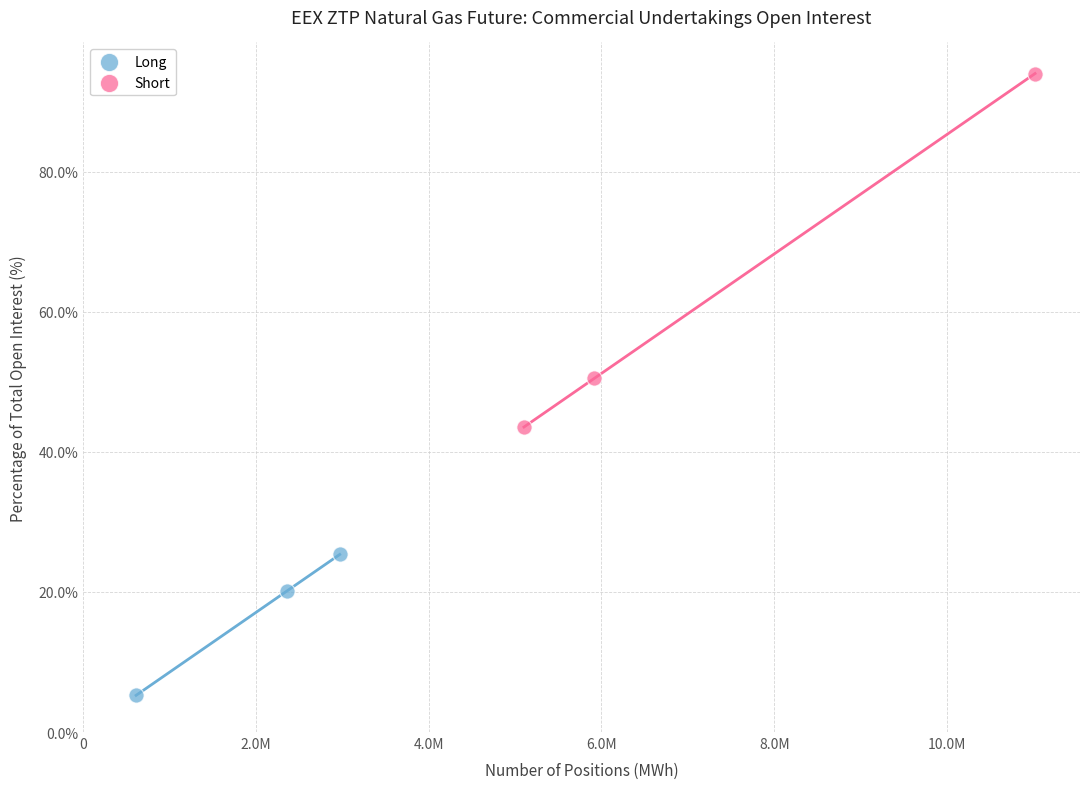

What are all the series names shown in the legend?

Long, Short